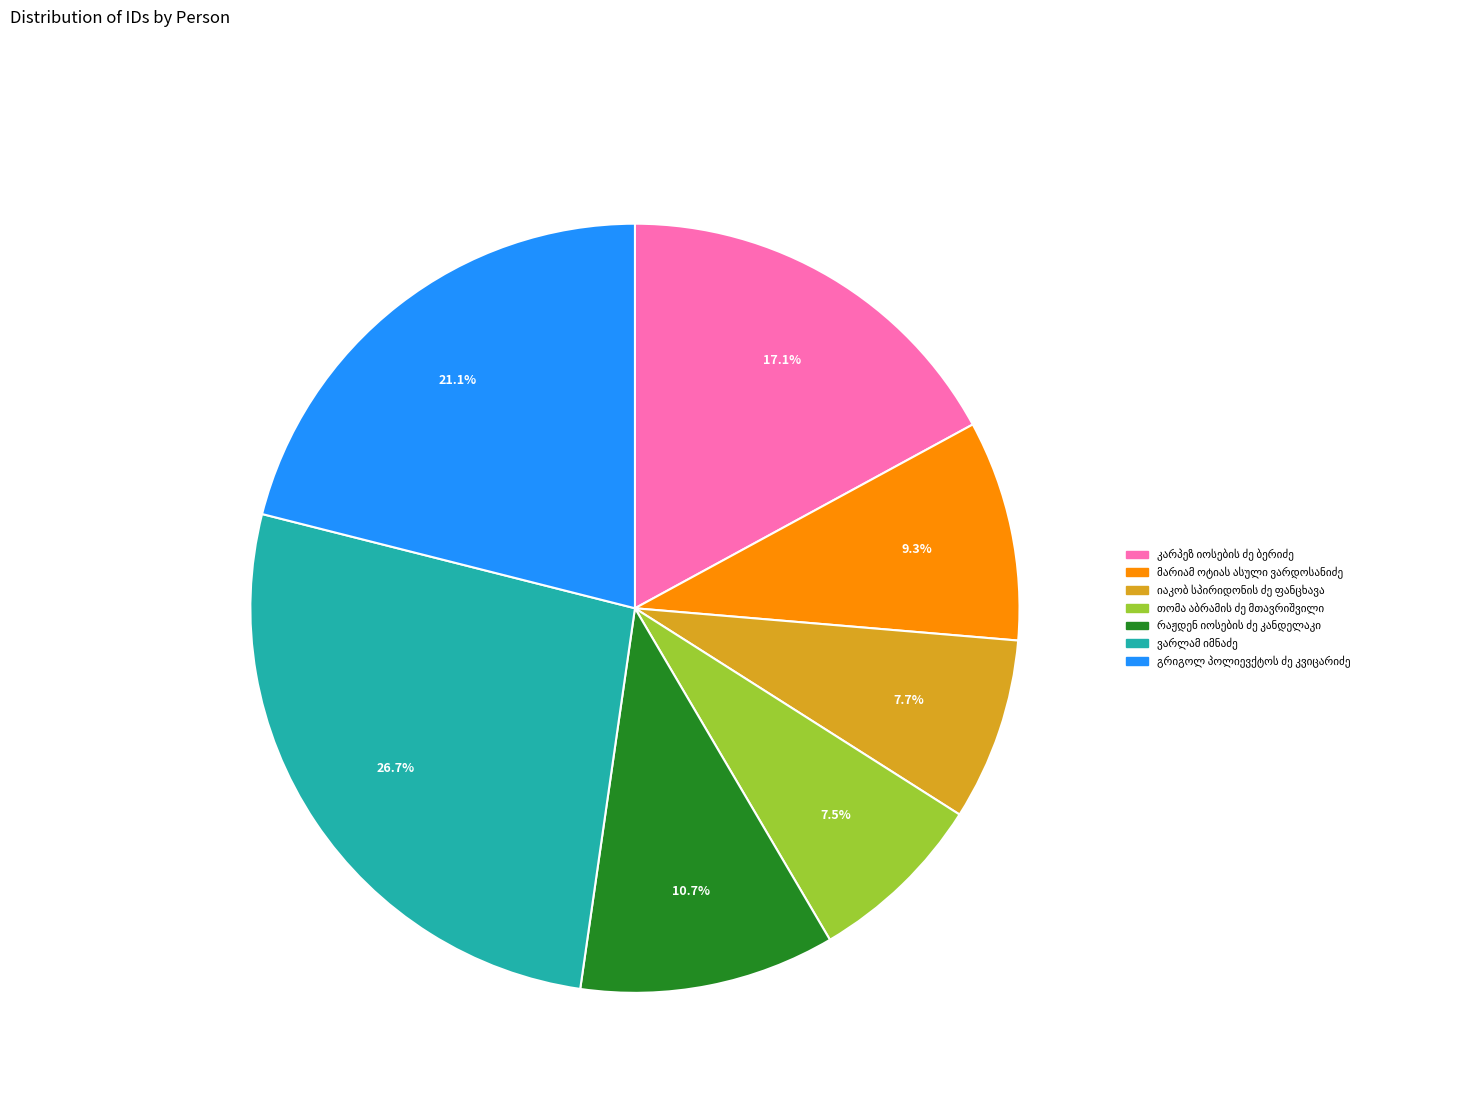

Approximately how many times larger is the value at ვარლამ იმნაძე compared to გრიგოლ პოლიევქტოს ძე კვიცარიძე?

1.3